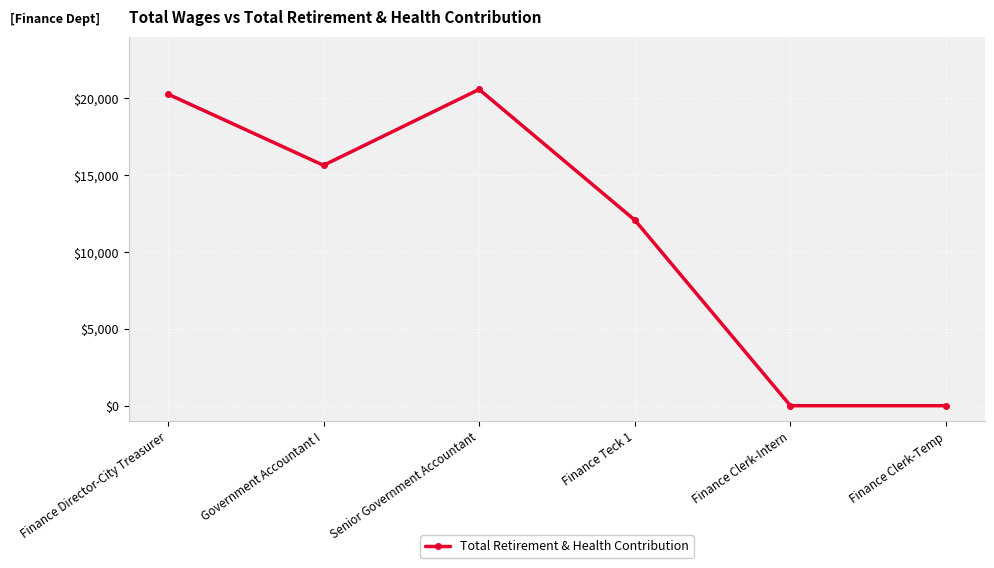

What is the difference between the second highest and minimum values?

20263